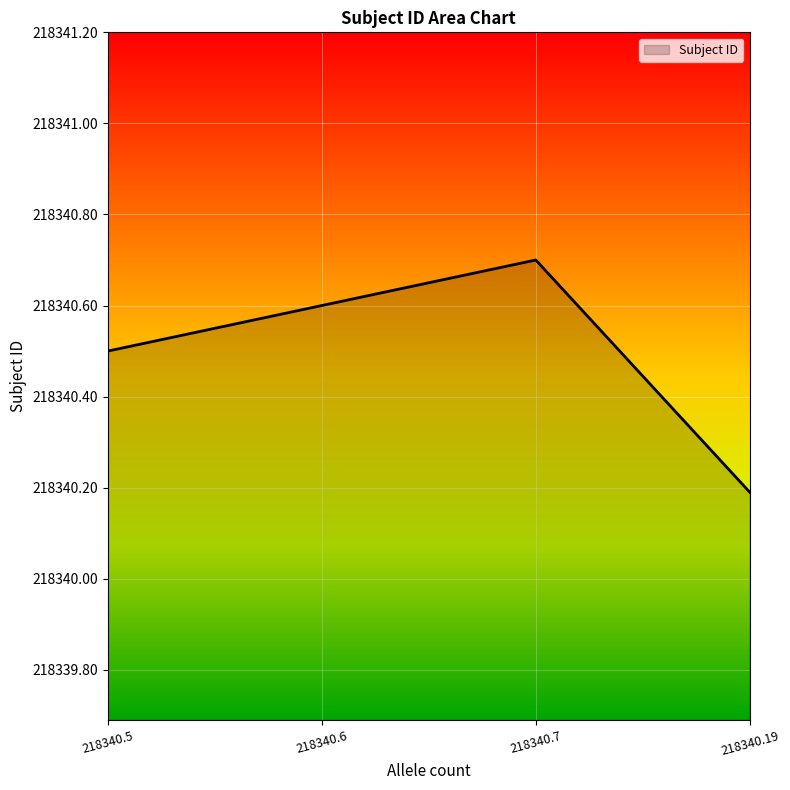

Reading left to right, list all the values displayed in this chart.

218340.5	218340.6	218340.7	218340.2